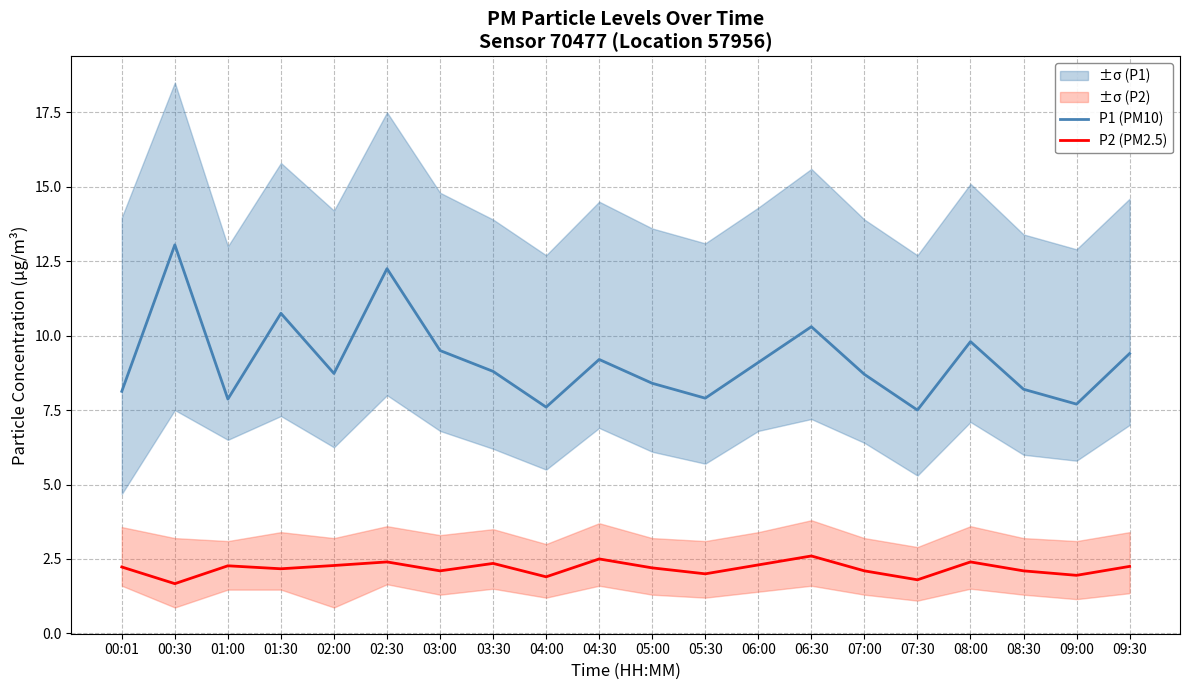

True or false: P1 (PM10) and P2 (PM2.5) intersect in this chart.

False